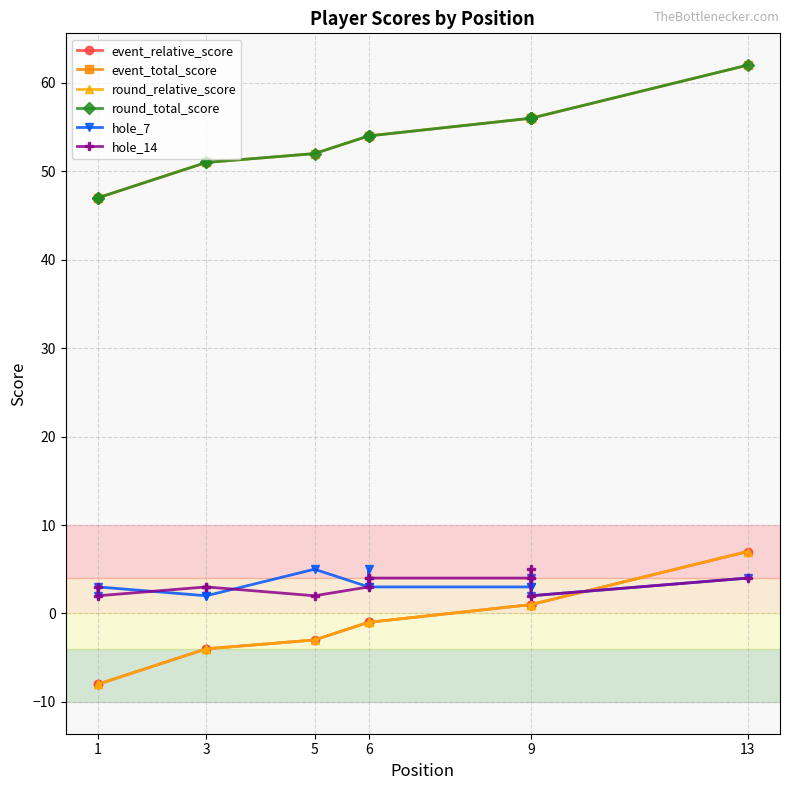

What is the highest value of the round_total_score series?

62